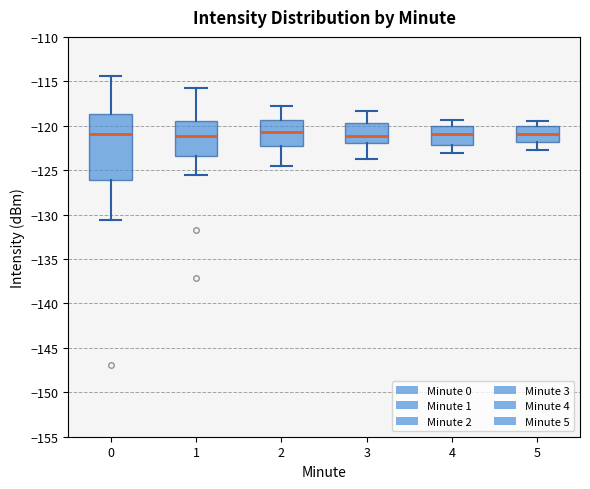

Comparing the boxes themselves (not the whiskers), which one is the tallest?

0